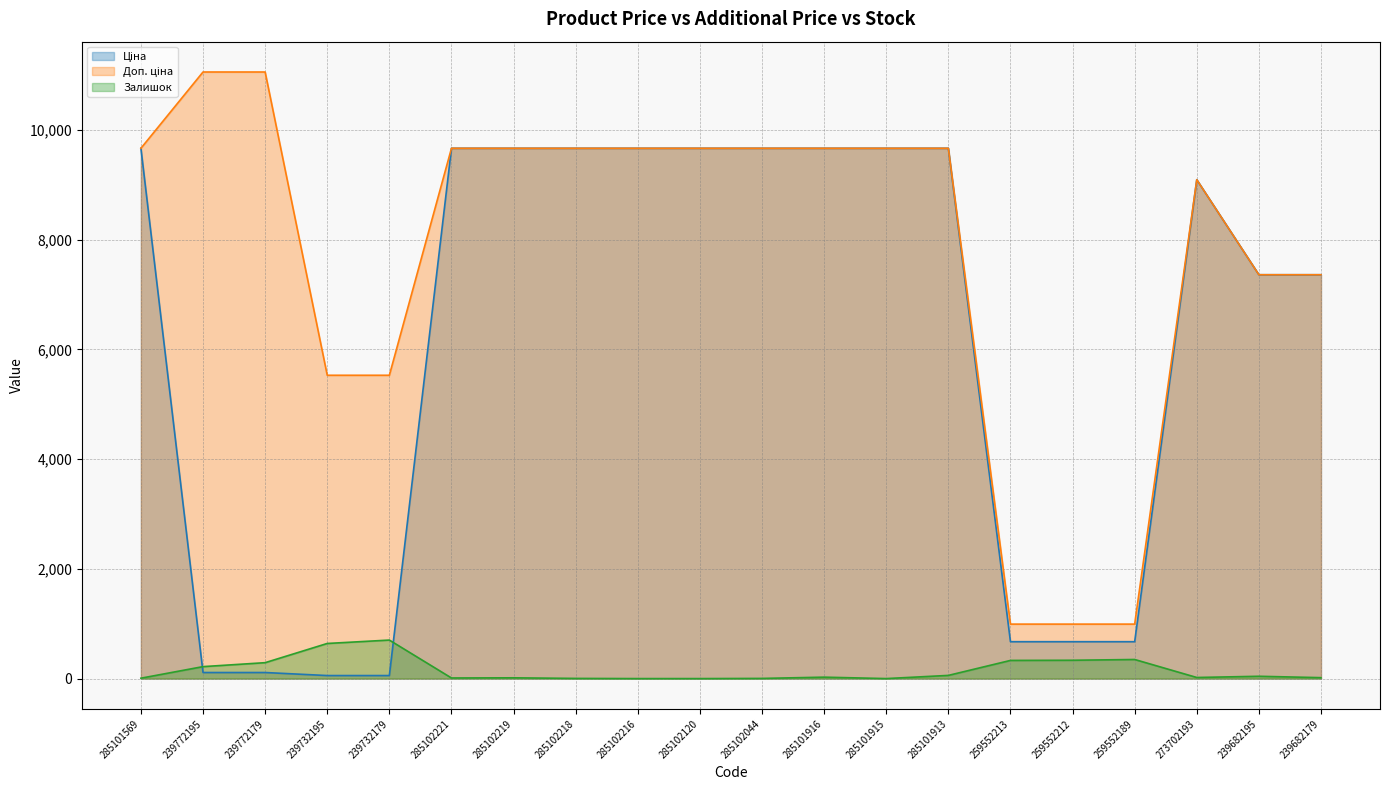

In Ціна, how many points are higher than both neighbors (excluding endpoints)?

1